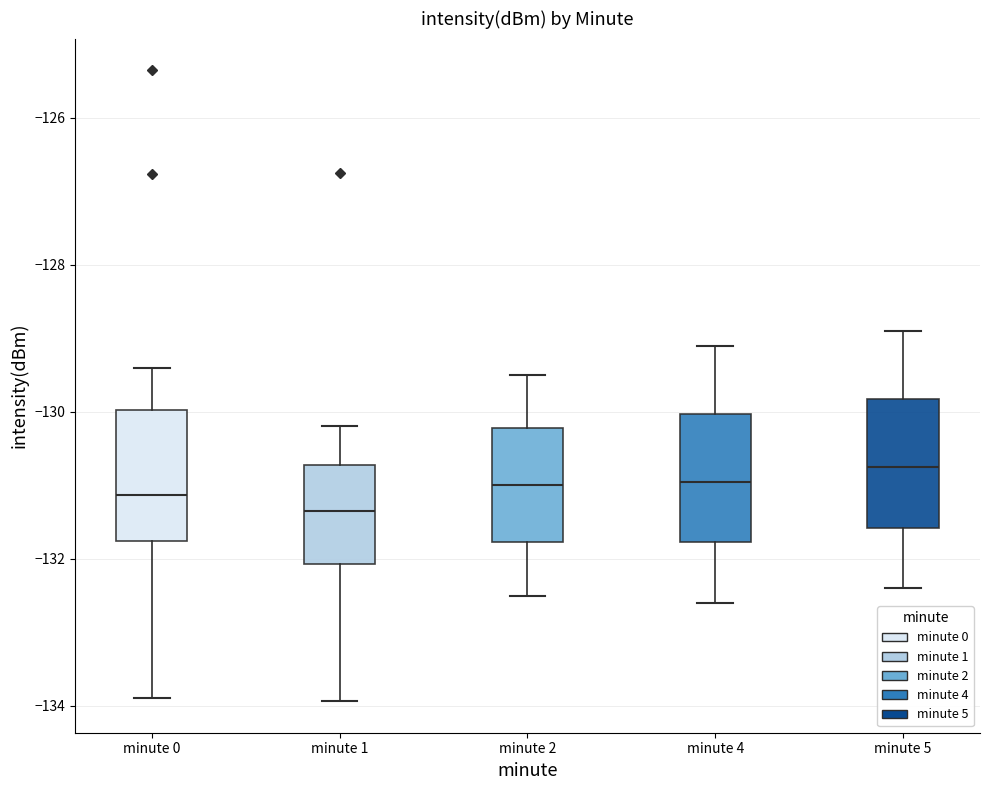

Where does the upper whisker of the box for minute 4 end on the y-axis? The values are not printed on the chart, so give them approximately, as read against the axis.

-129.0